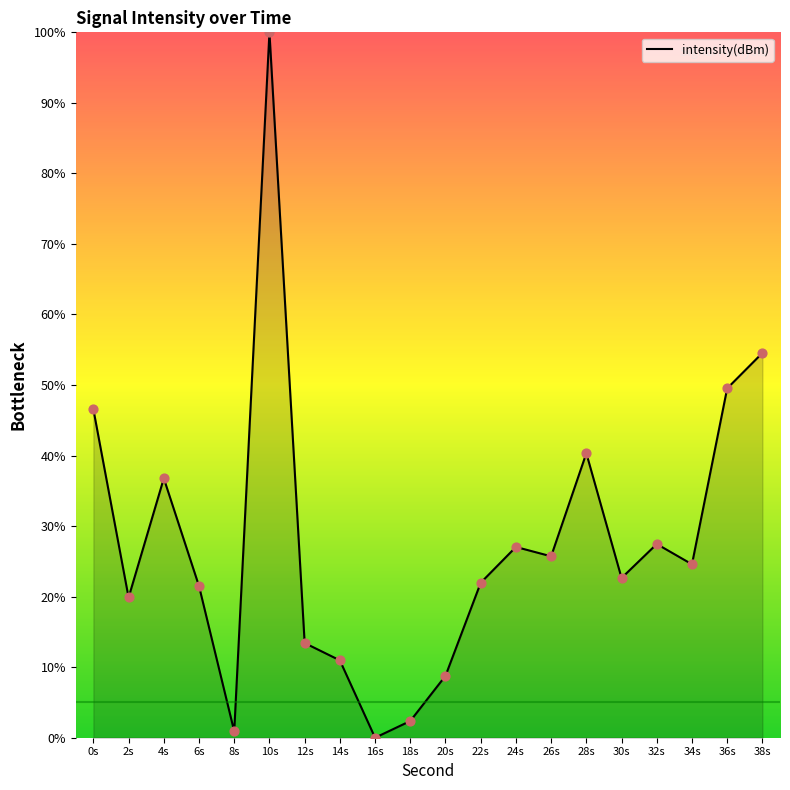

What is the change in value from 6s to 20s?

-12.7